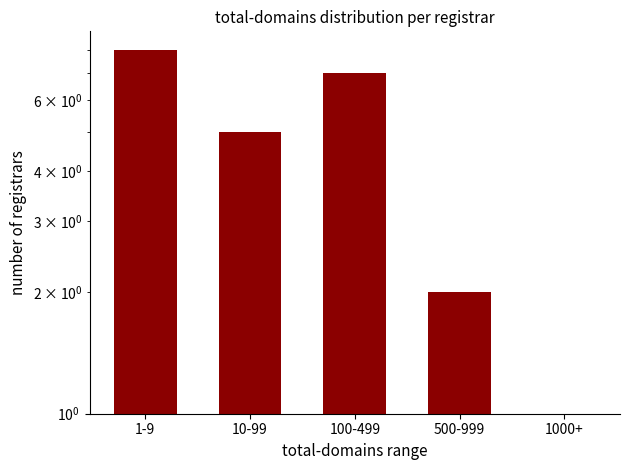

What is the change in value from 100-499 to 1000+?

-6